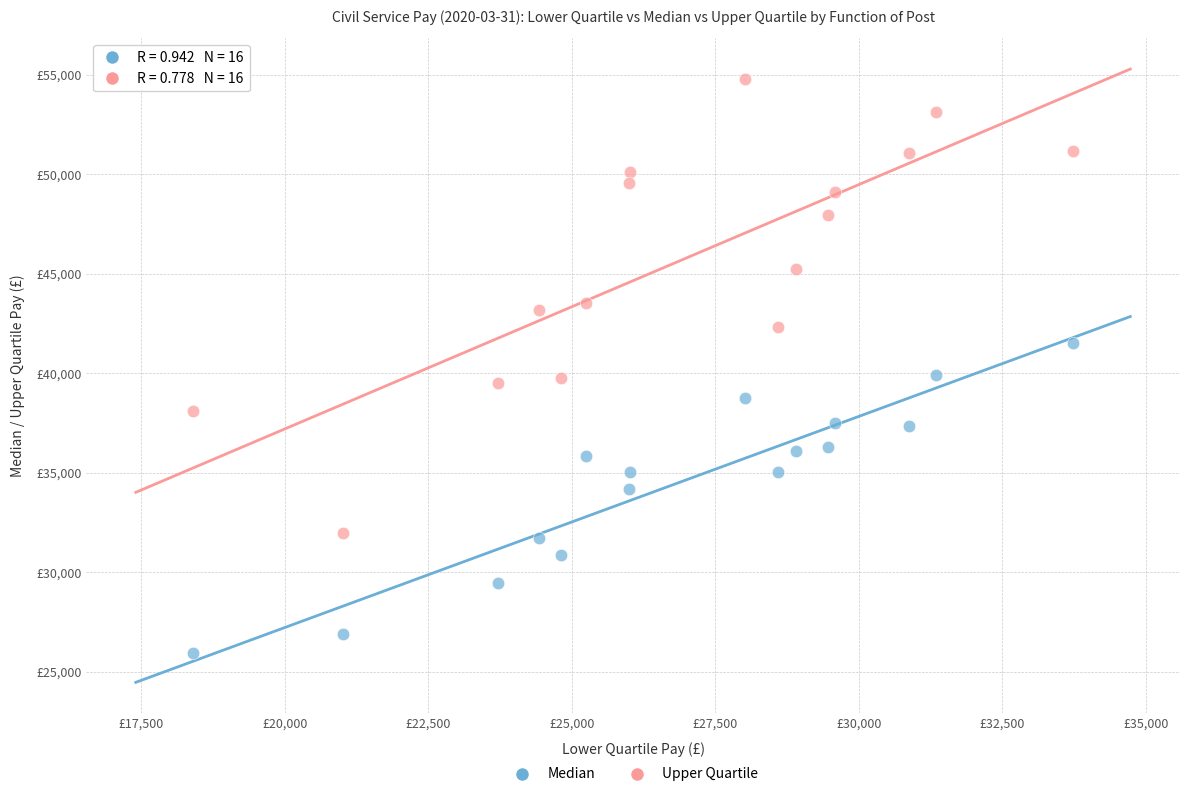

Which series has the largest Y range (max minus min)?

Upper Quartile